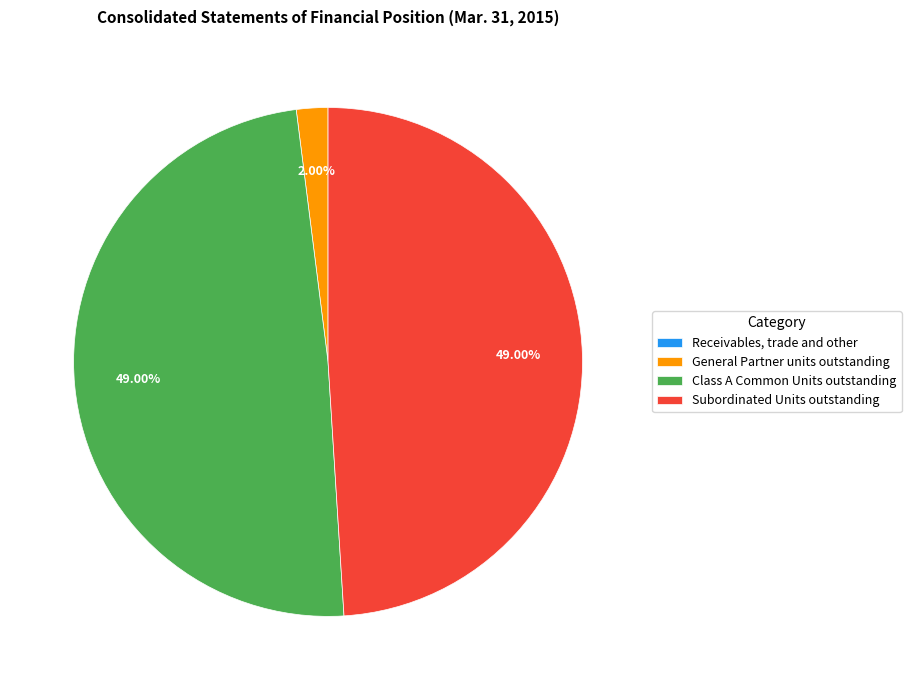

Do General Partner units outstanding and Class A Common Units outstanding together represent more than half of the pie?

Yes